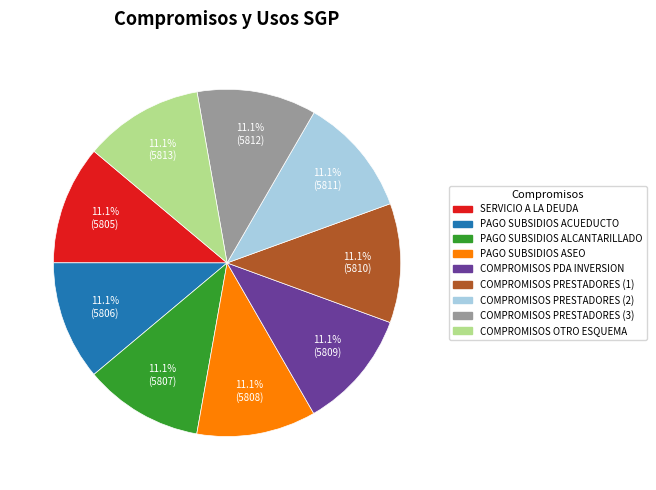

Is there a majority slice in this chart?

No